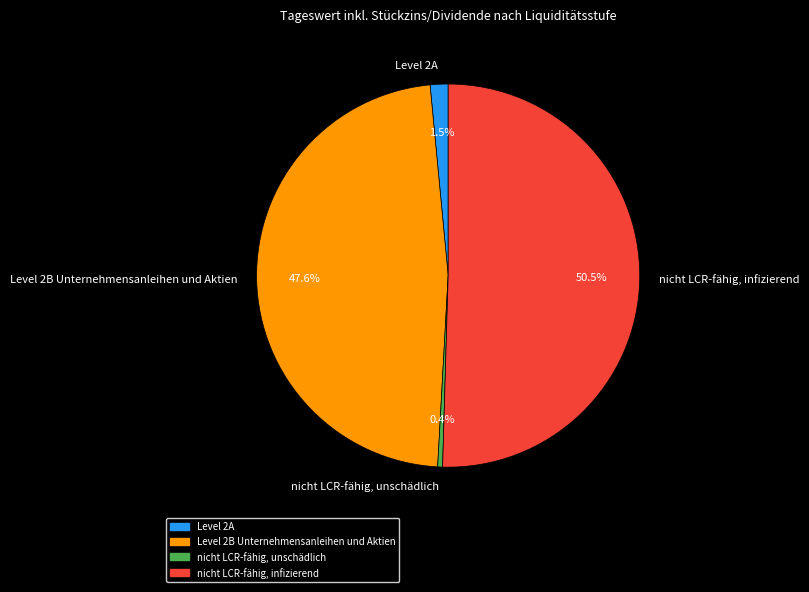

Which category has the biggest portion of the pie?

nicht LCR-fähig, infizierend